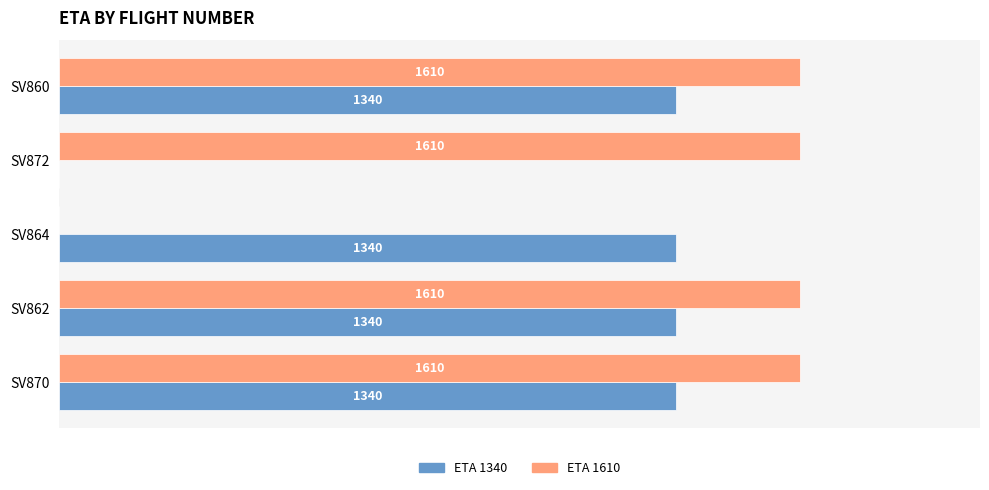

Is the value of ETA 1340 at SV864 greater than the value of ETA 1610 at SV872?

No